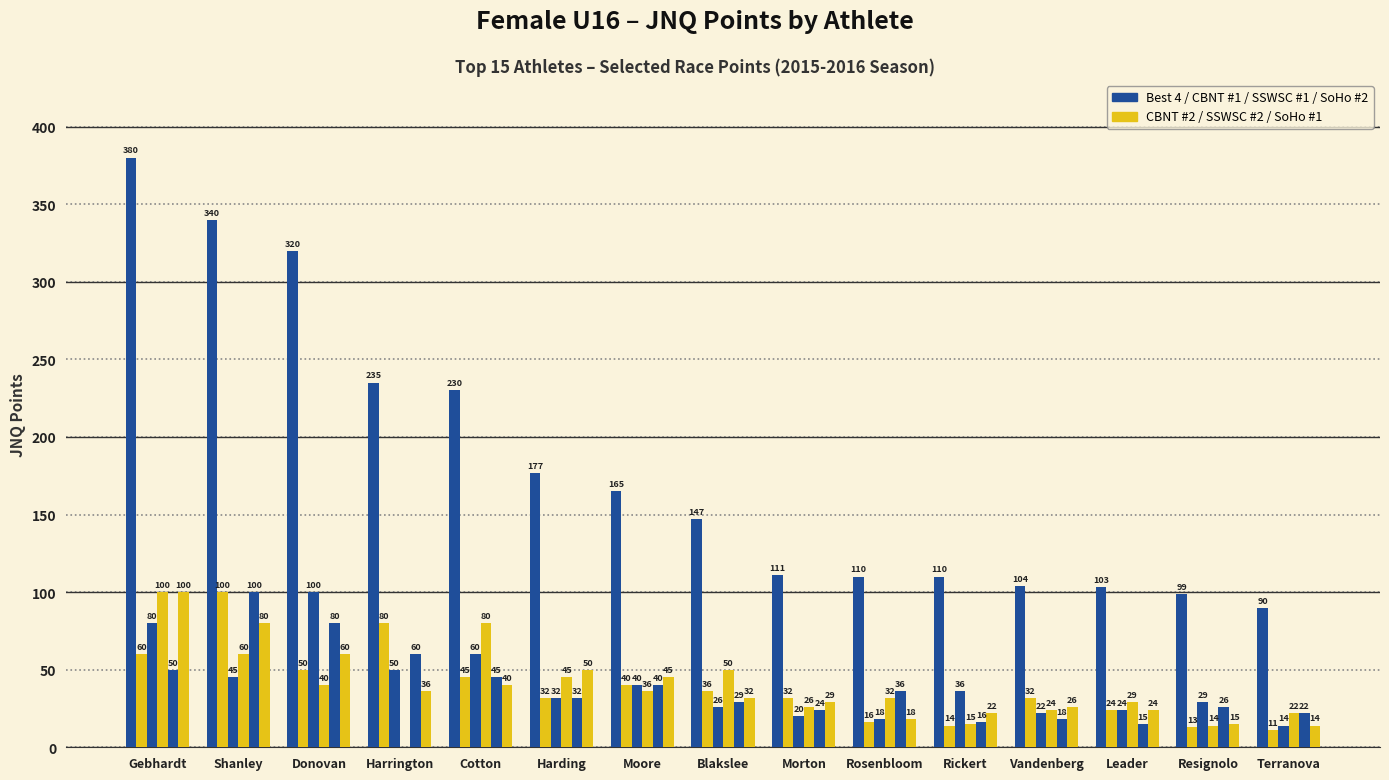

Count the number of categories in the chart.

15